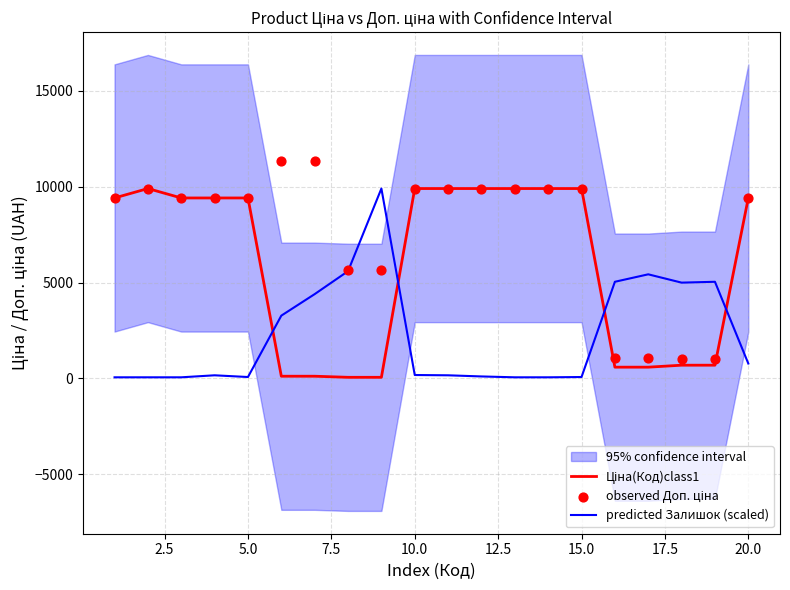

Which series contains the highest Y value?

observed Доп. ціна